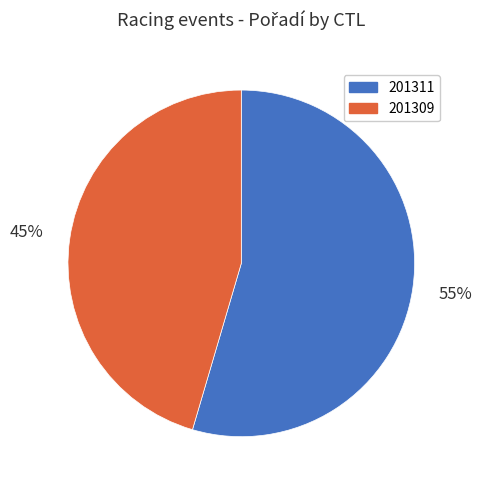

Rank the categories by value from highest to lowest.

201311, 201309